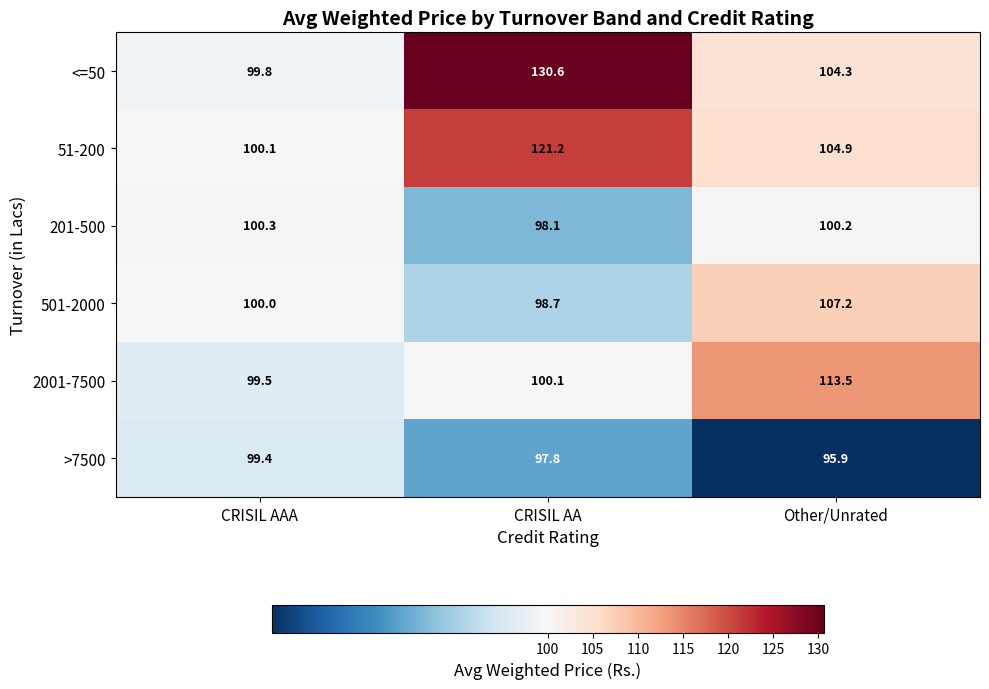

List the labels in order of 51-200 value, smallest first.

CRISIL AAA, Other/Unrated, CRISIL AA